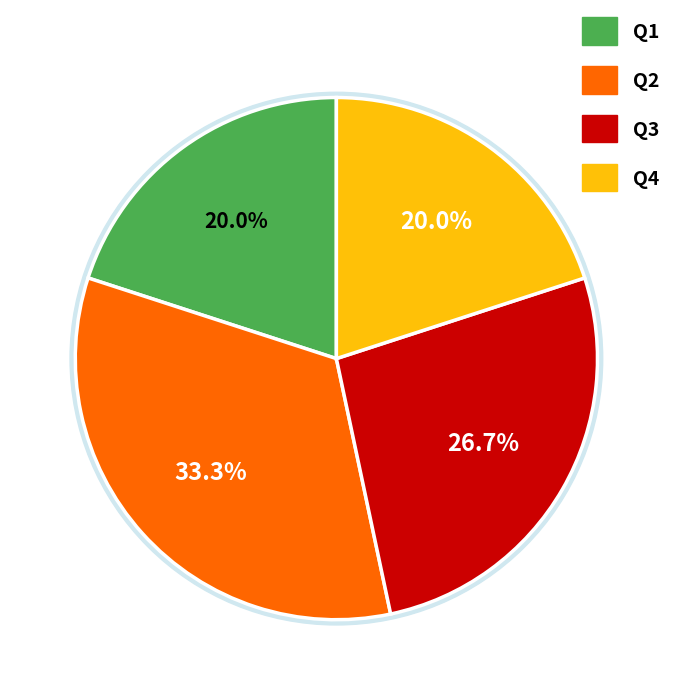

To the nearest percent, what is the difference between the largest and smallest slice percentages?

13%